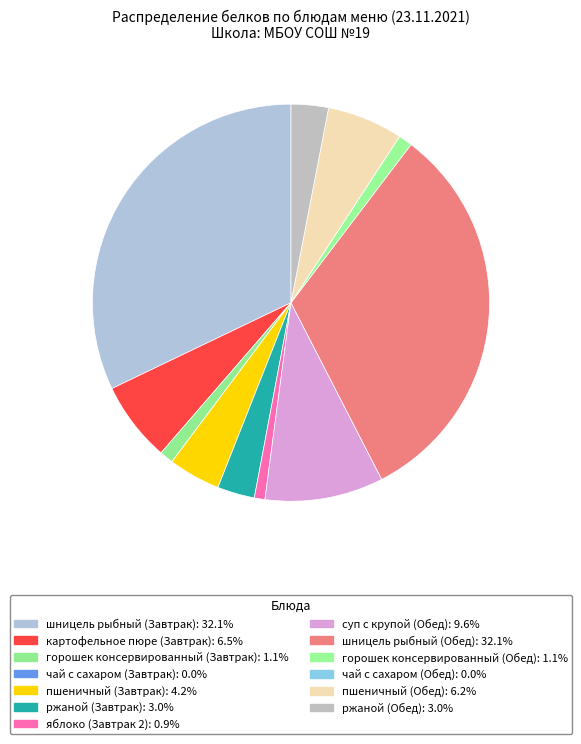

Which category has the biggest portion of the pie?

шницель рыбный (Завтрак)